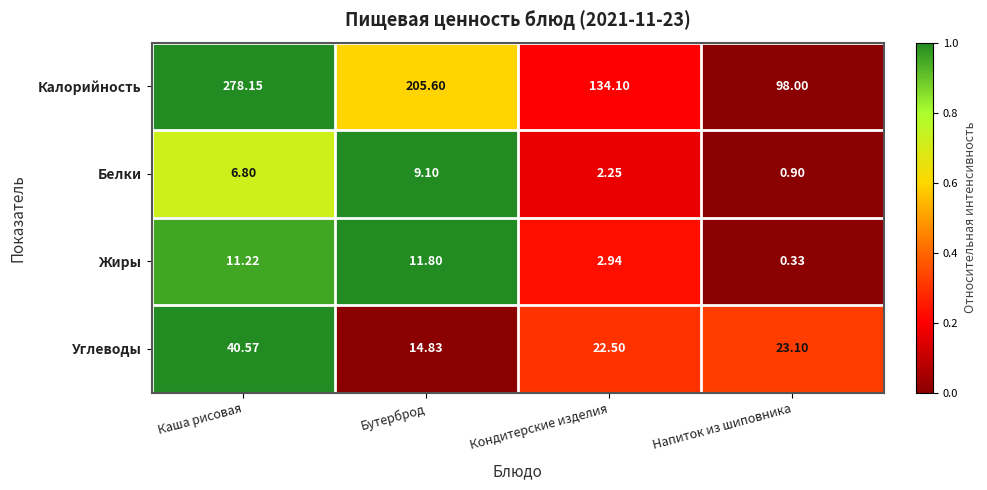

Rank the categories by Белки value from lowest to highest.

Напиток из шиповника, Кондитерские изделия, Каша рисовая, Бутерброд